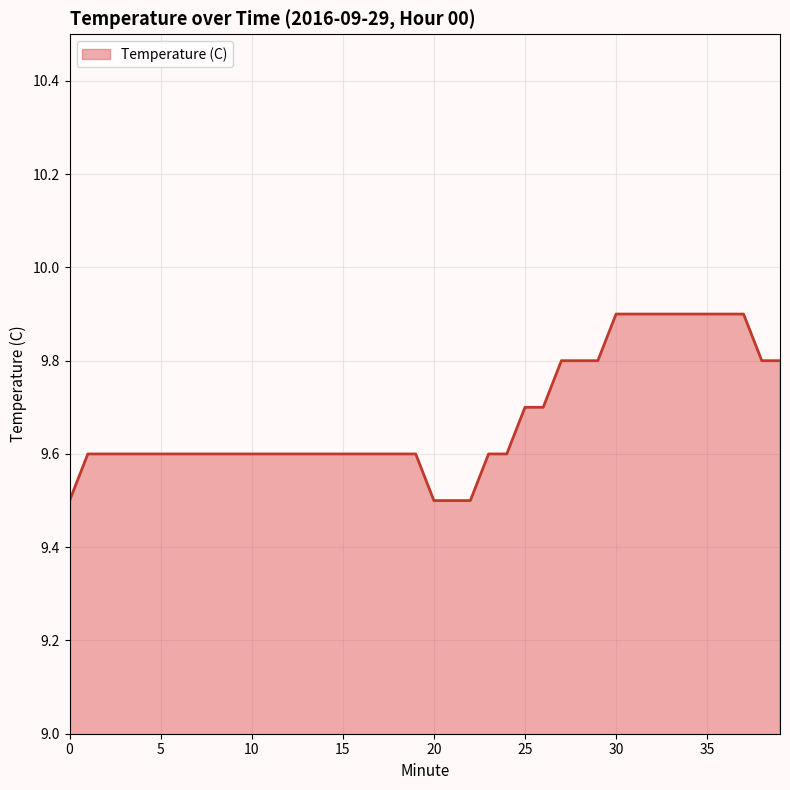

Does the chart display data point markers on the line(s)?

No